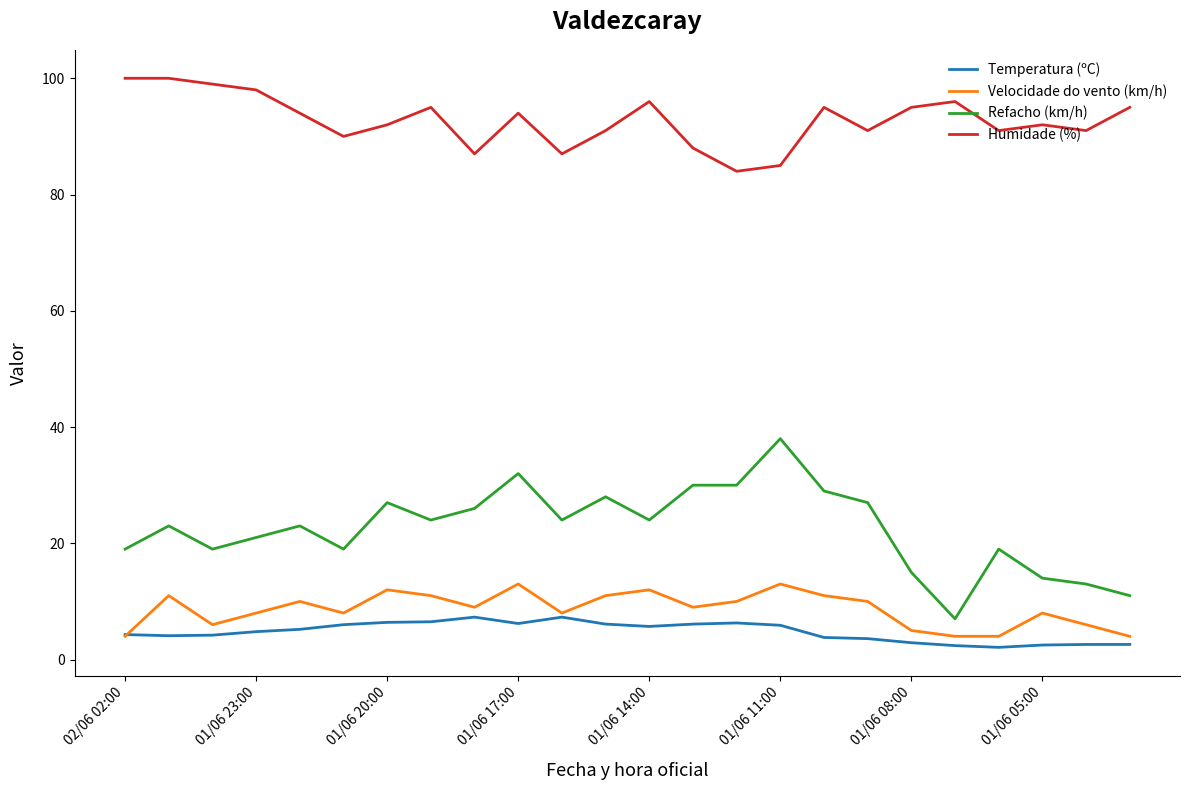

Which series has the largest total across all categories?

Humidade (%)